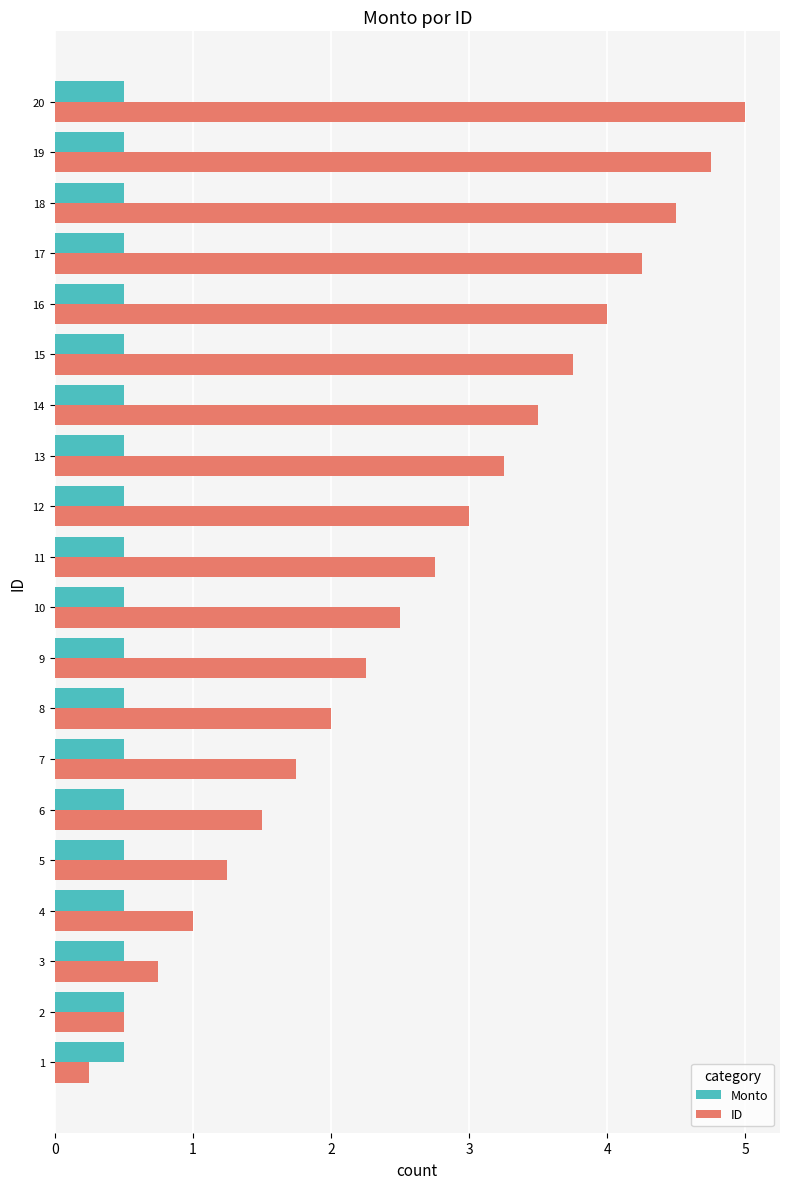

Which series has the largest total across all categories?

ID